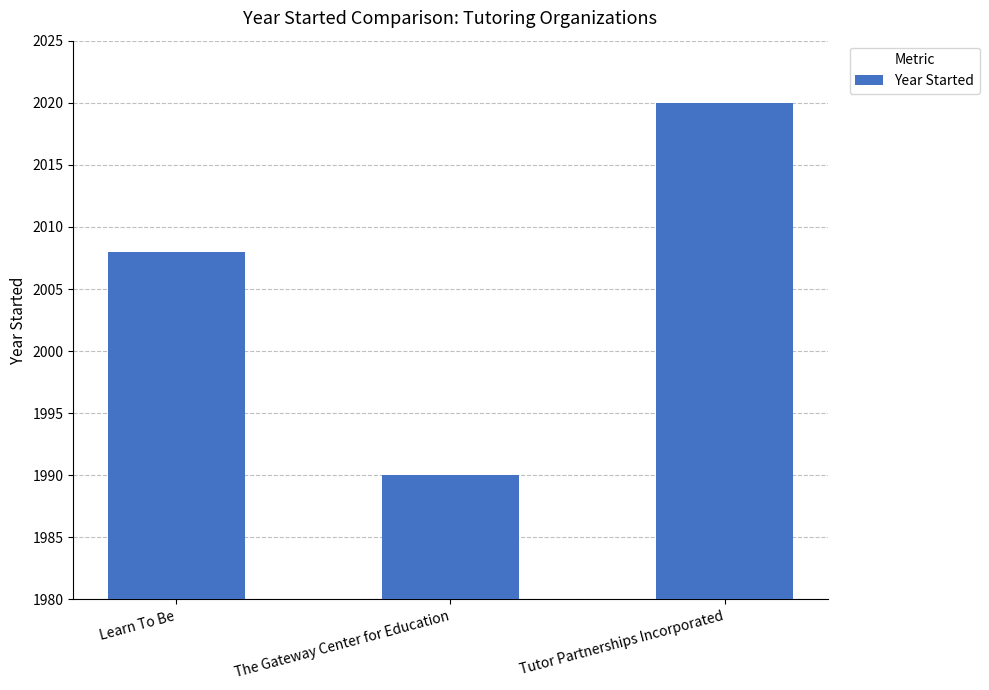

At which label is the value closest to 2005?

Learn To Be